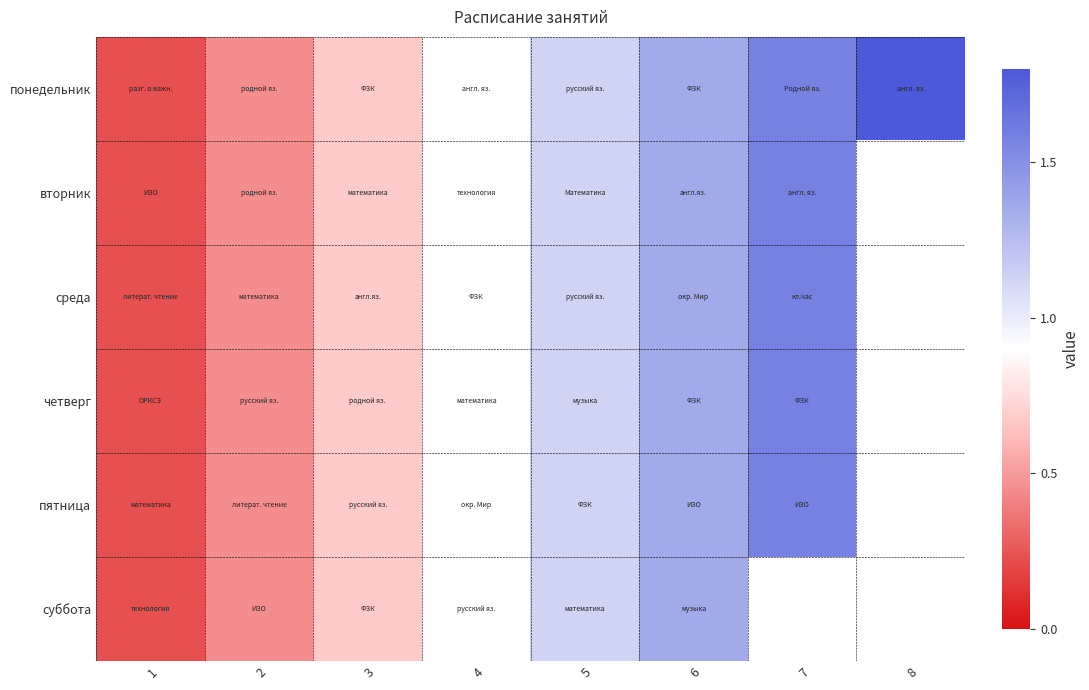

How many series are shown in this chart?

6